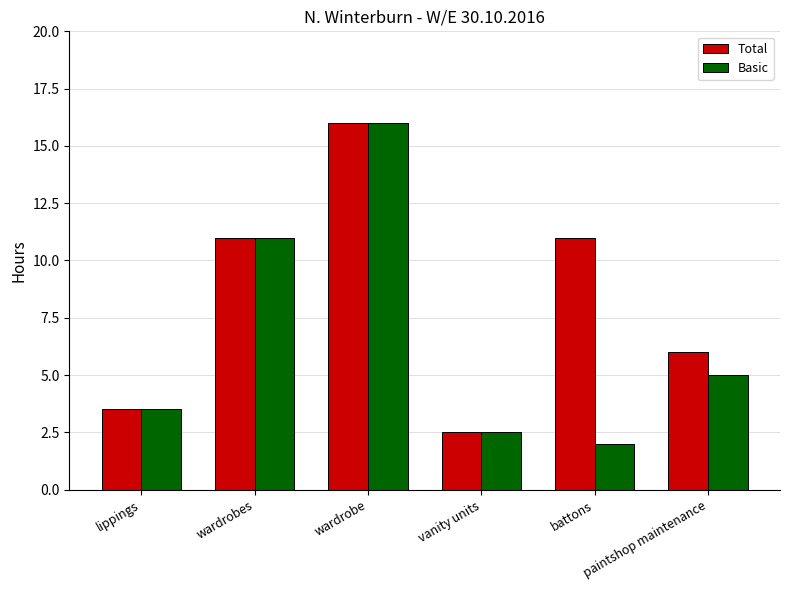

How many bars are there in total?

12